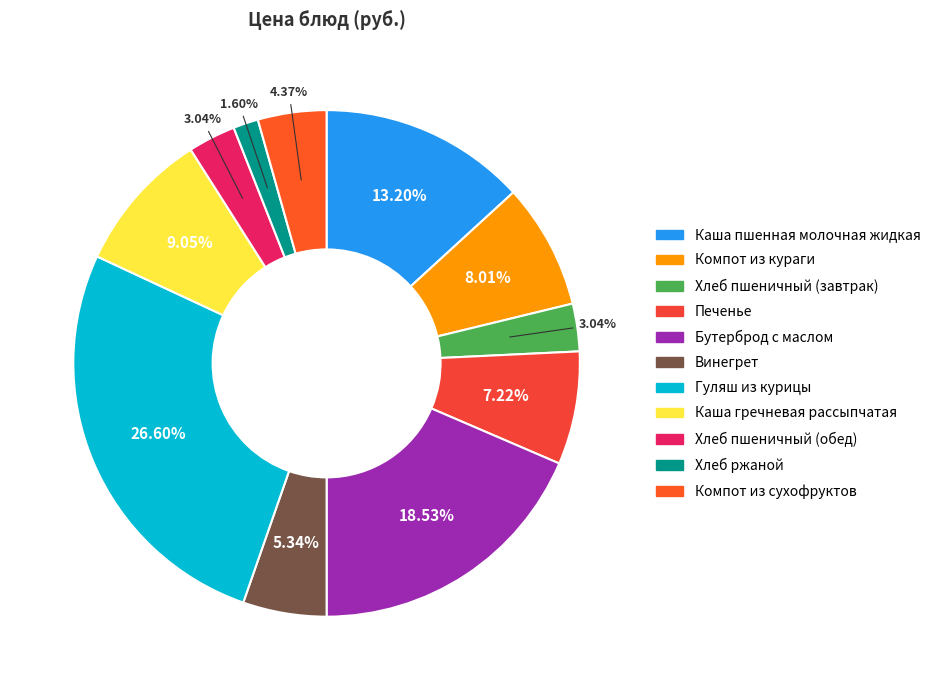

To the nearest percent, what is the average slice percentage?

9%